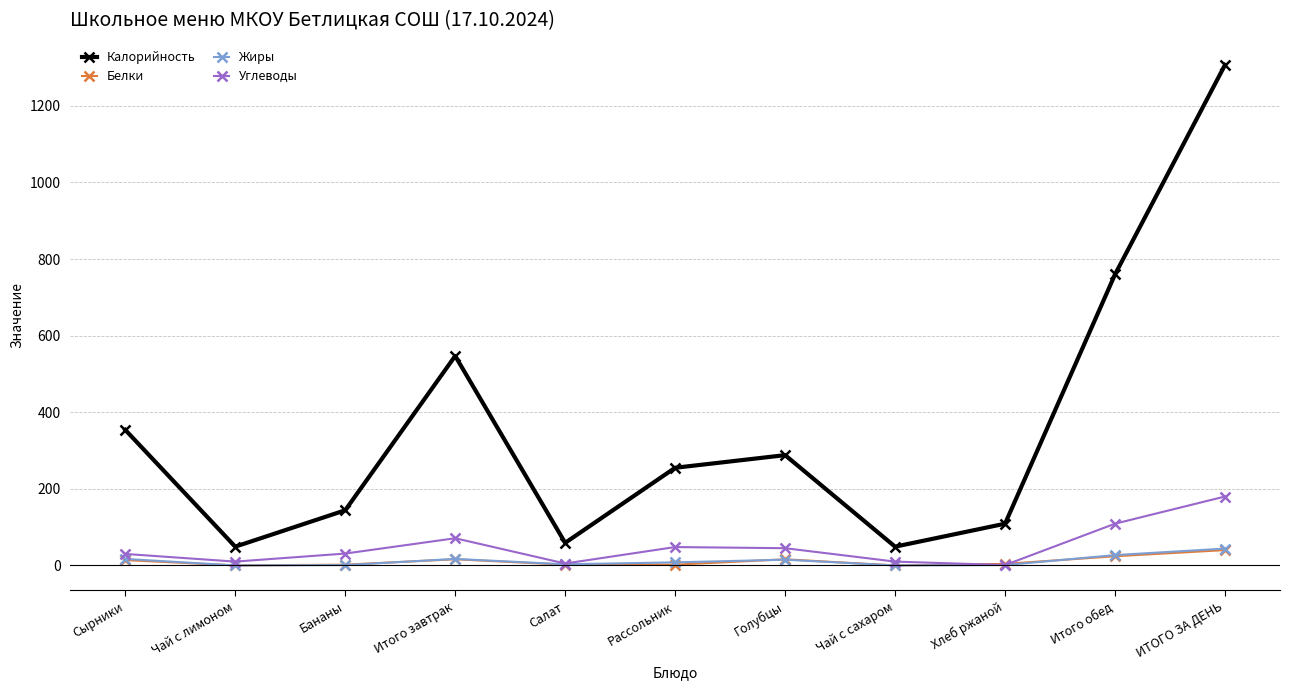

Which category has the highest value across all series?

ИТОГО ЗА ДЕНЬ